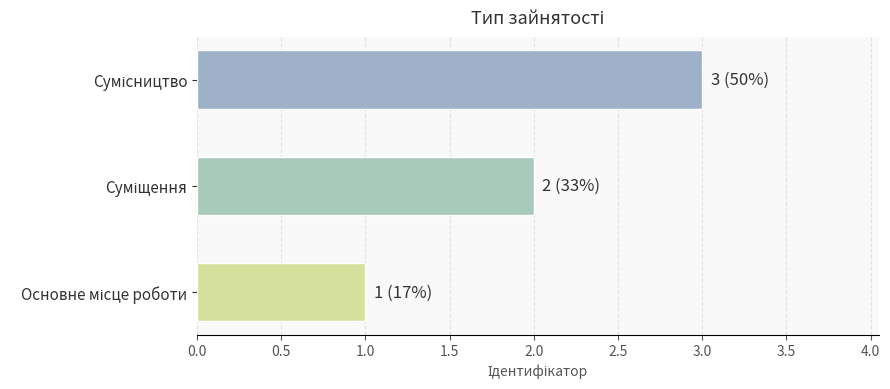

What is the maximum value shown in the chart?

3